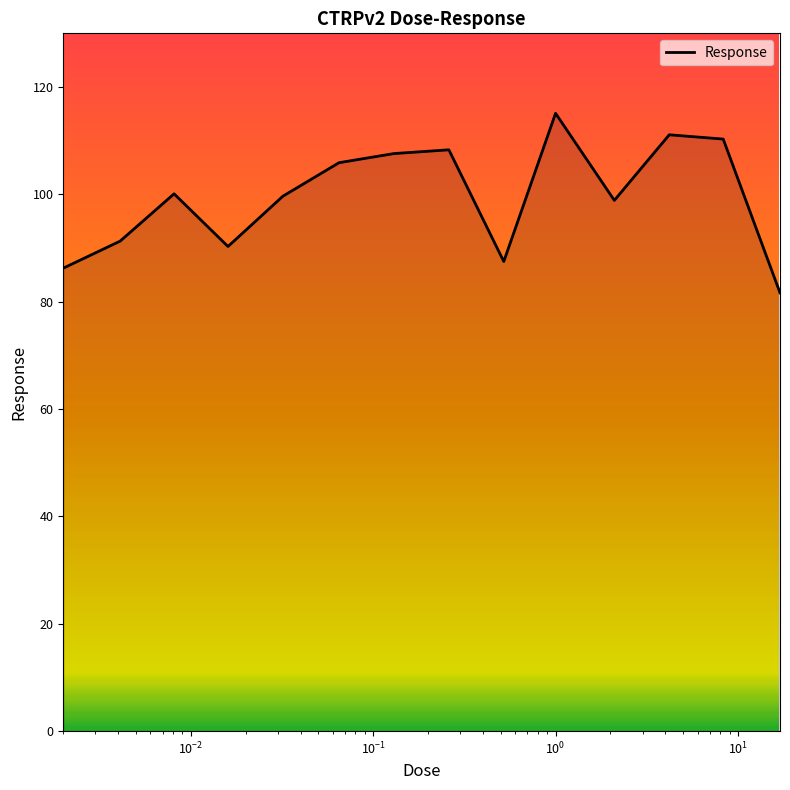

What is the minimum value shown in the chart?

81.7